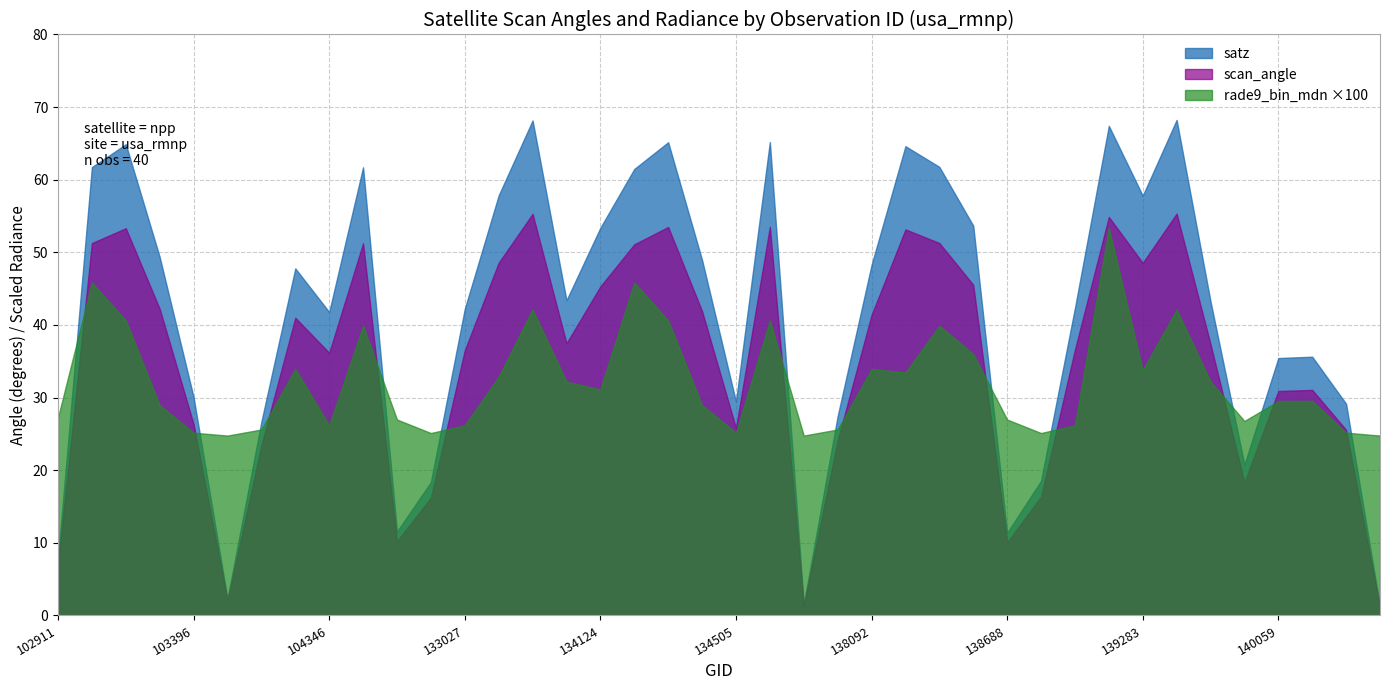

Which series ends up on top after the final intersection of rade9_bin_mdn ×100 and satz?

rade9_bin_mdn ×100